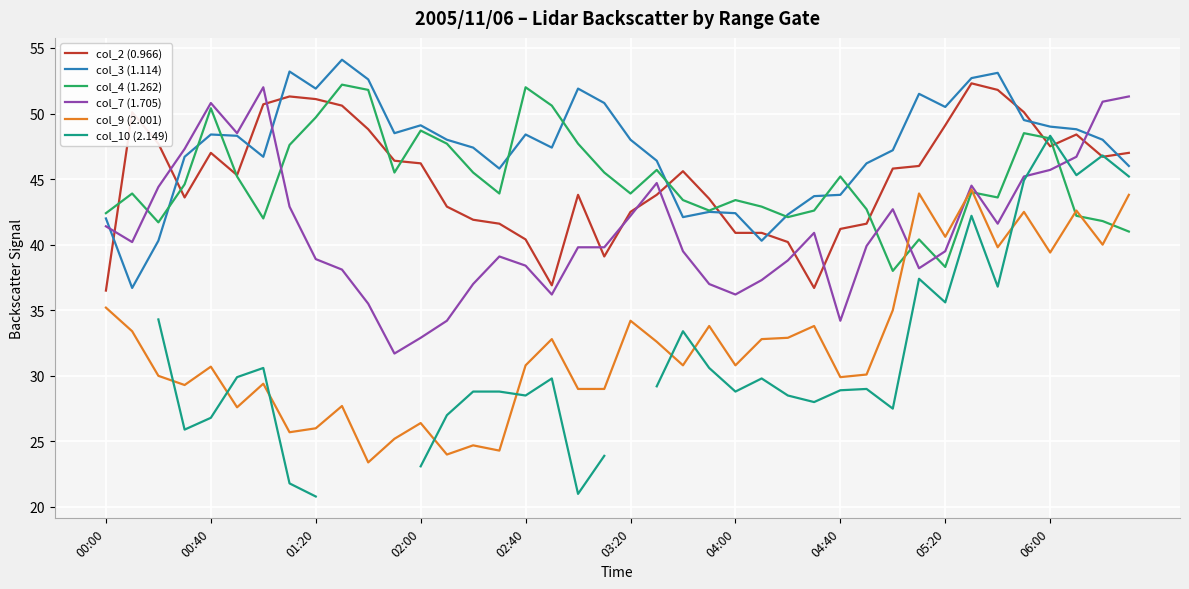

What is the difference between the second highest and second lowest values in the col_3 (1.114) series?

12.9